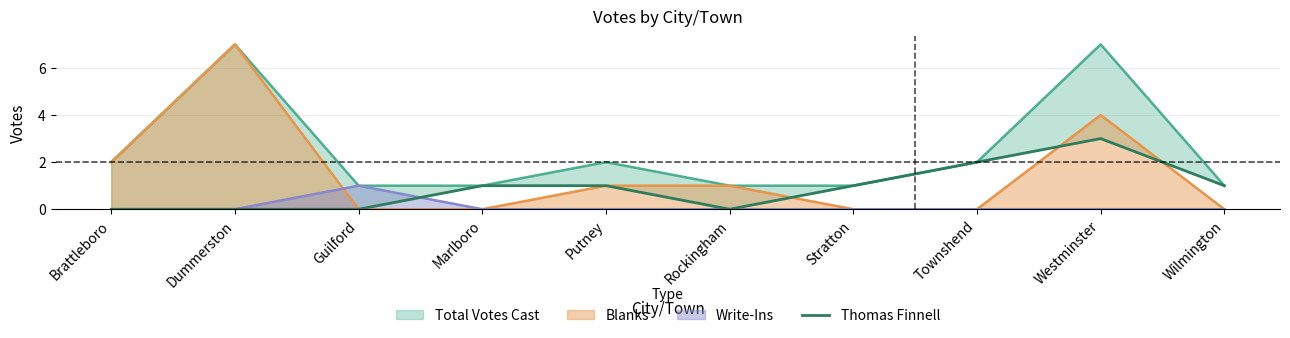

Does the chart have visible grid lines?

Yes